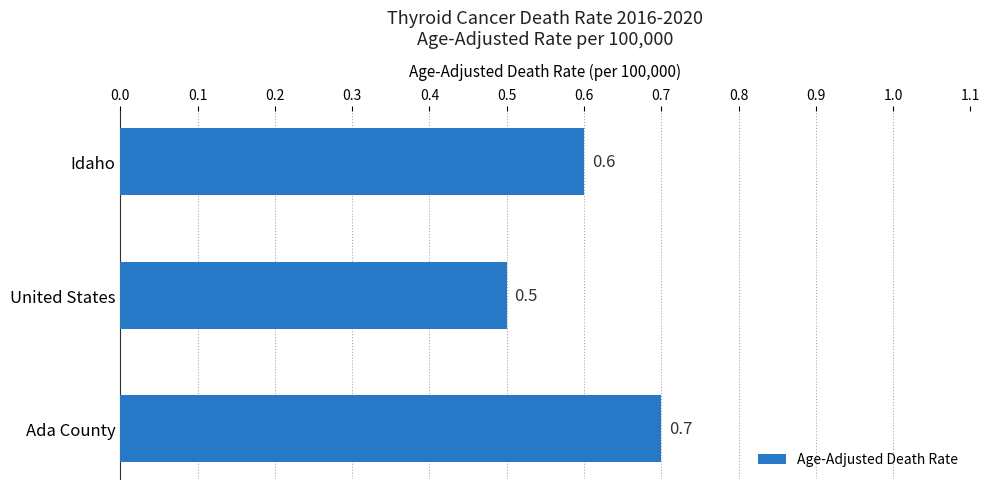

What is the difference between the maximum and minimum values?

0.2